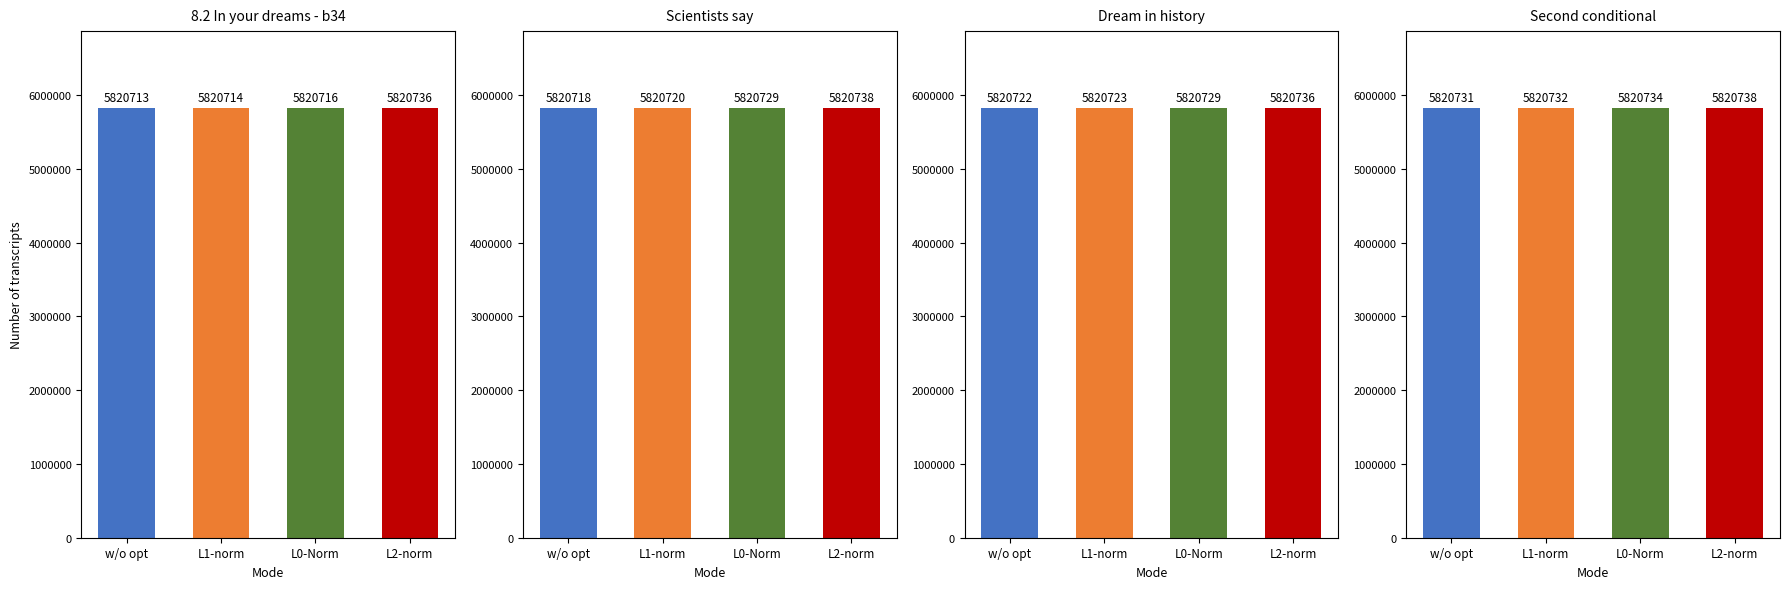

The value of w/o opt at Scientists say is 1642093. True or false?

False